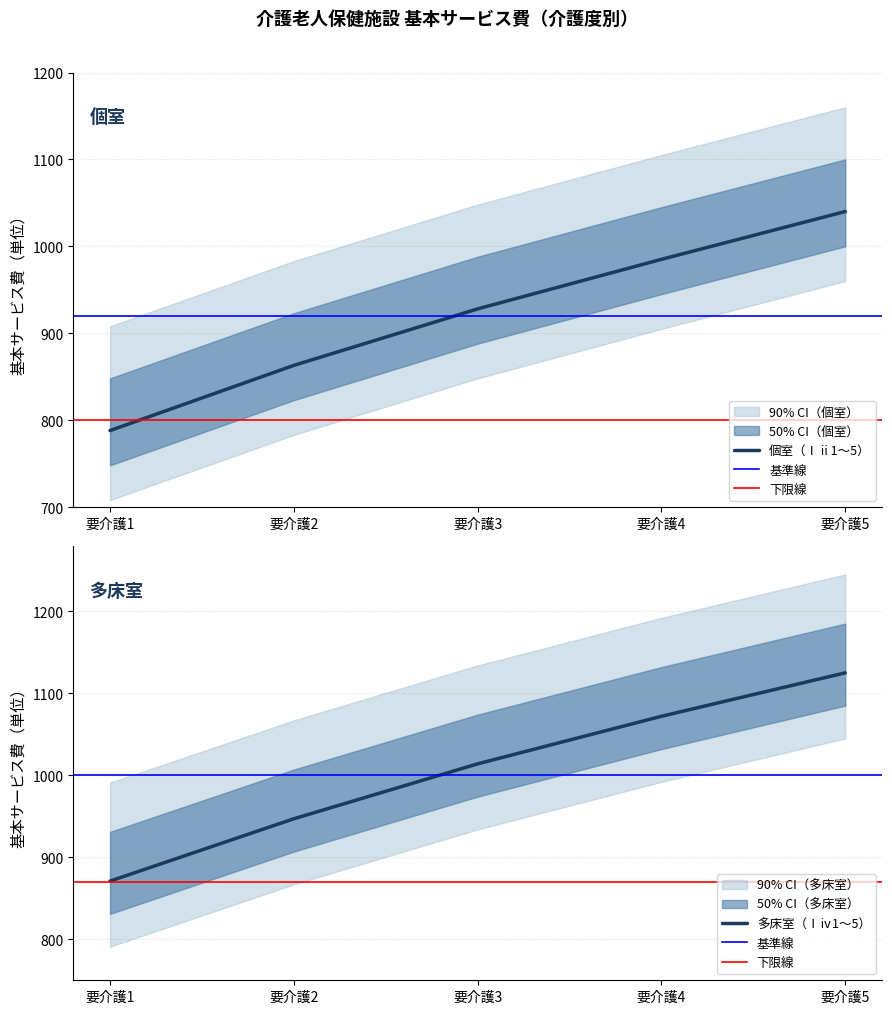

Is this an area chart (filled region under the line)?

No